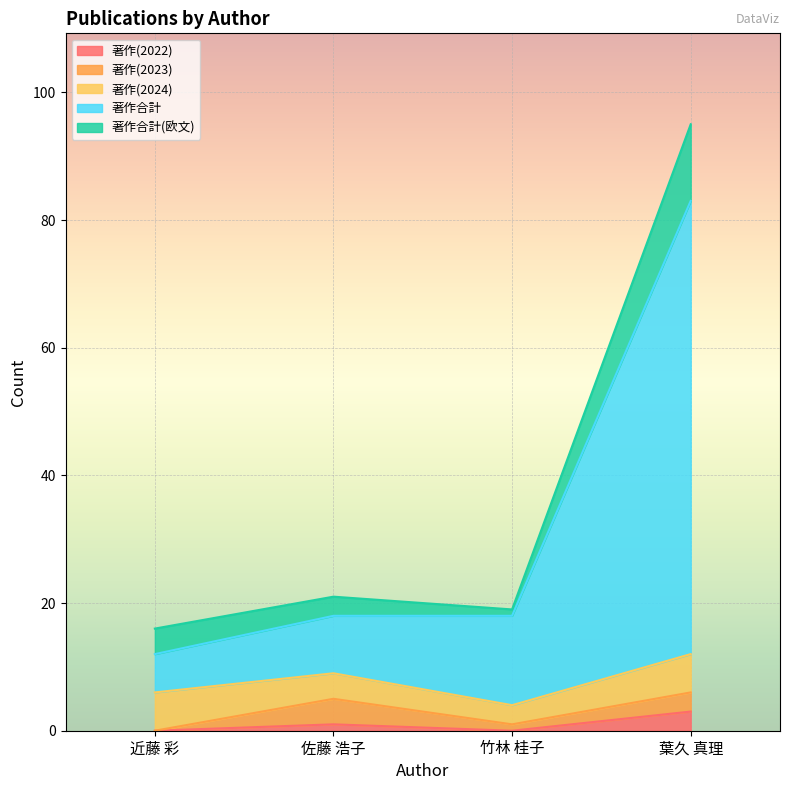

True or false: 著作(2023) has a value of 2 at 佐藤 浩子.

False